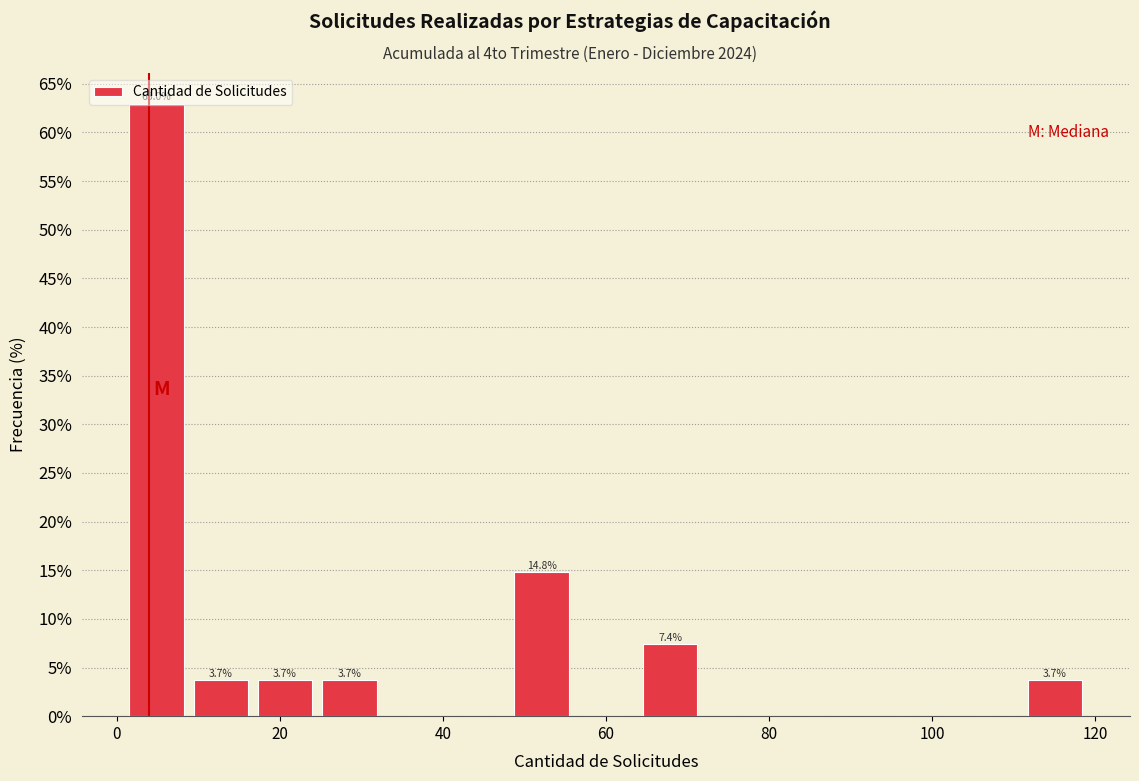

Read against the x-axis, roughly where is the centre of the tallest bar?

4